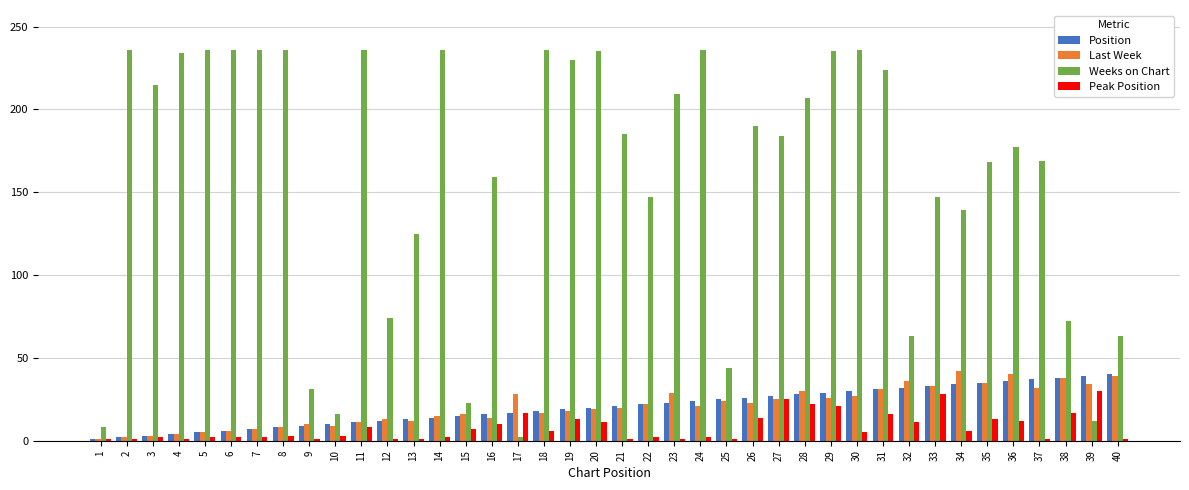

At how many categories does at least one series exceed 182?

21